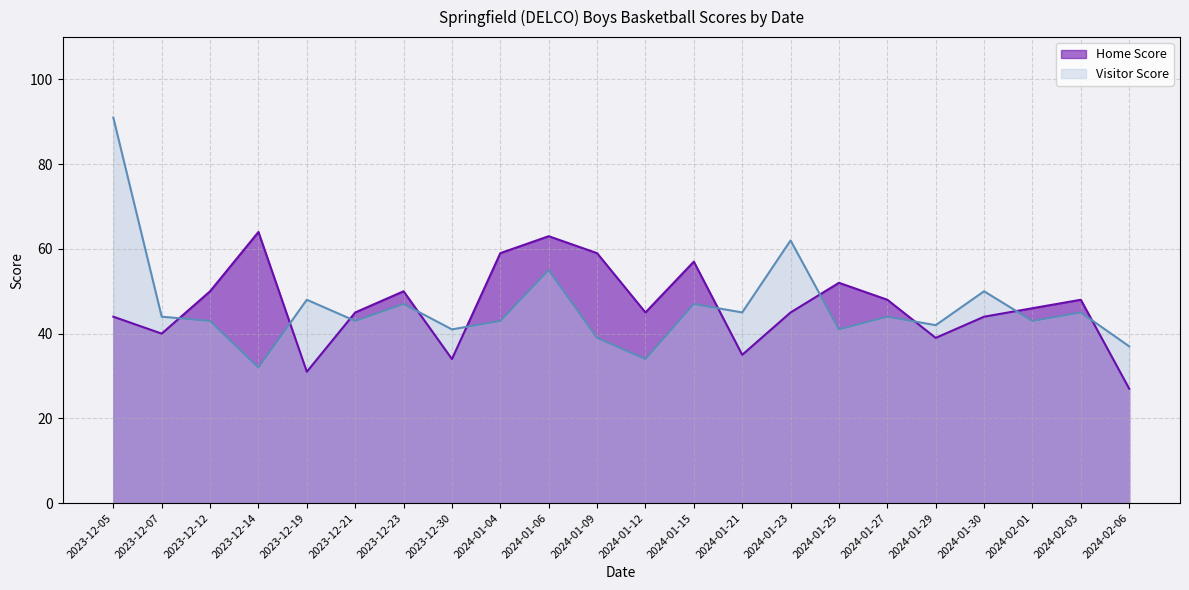

Rank the categories by Visitor Score value from highest to lowest.

2023-12-05, 2024-01-23, 2024-01-06, 2024-01-30, 2023-12-19, 2023-12-23, 2024-01-15, 2024-01-21, 2024-02-03, 2023-12-07, 2024-01-27, 2023-12-12, 2023-12-21, 2024-01-04, 2024-02-01, 2024-01-29, 2023-12-30, 2024-01-25, 2024-01-09, 2024-02-06, 2024-01-12, 2023-12-14